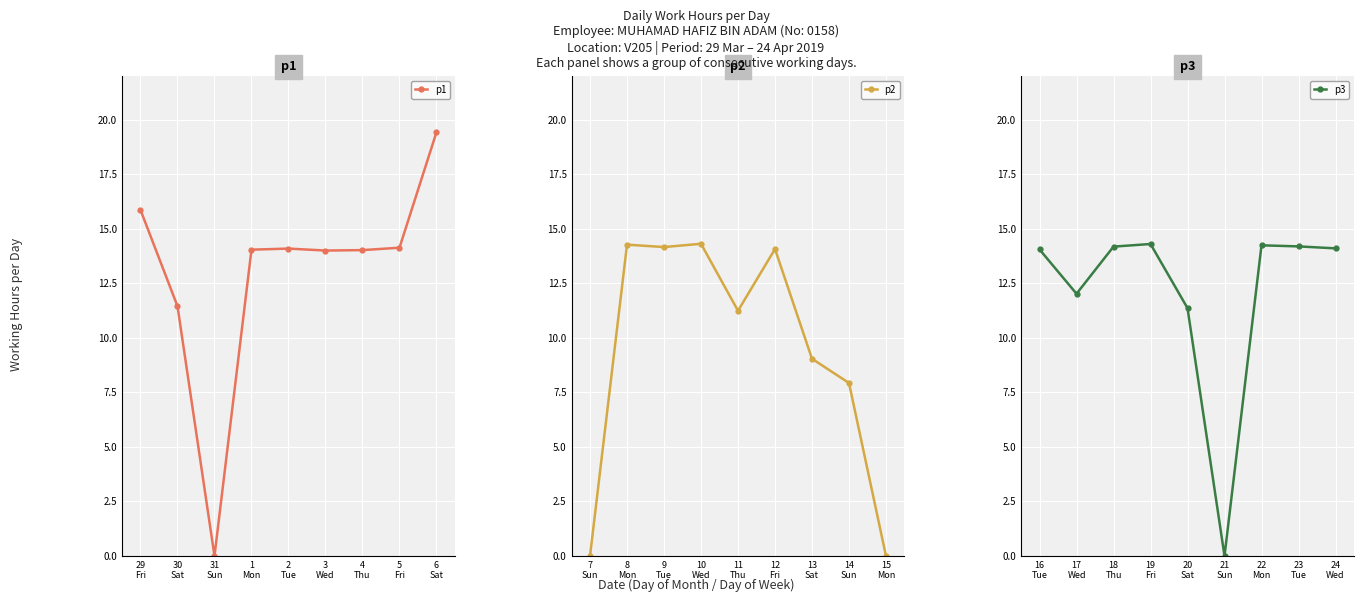

What is the maximum value for p2?

14.3